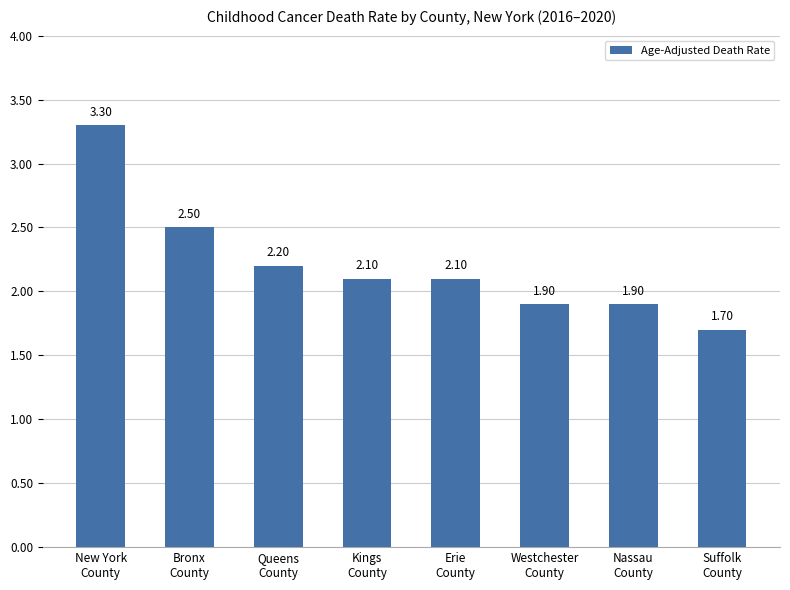

The chart shows a value of 2.1 at Erie
County. True or false?

True